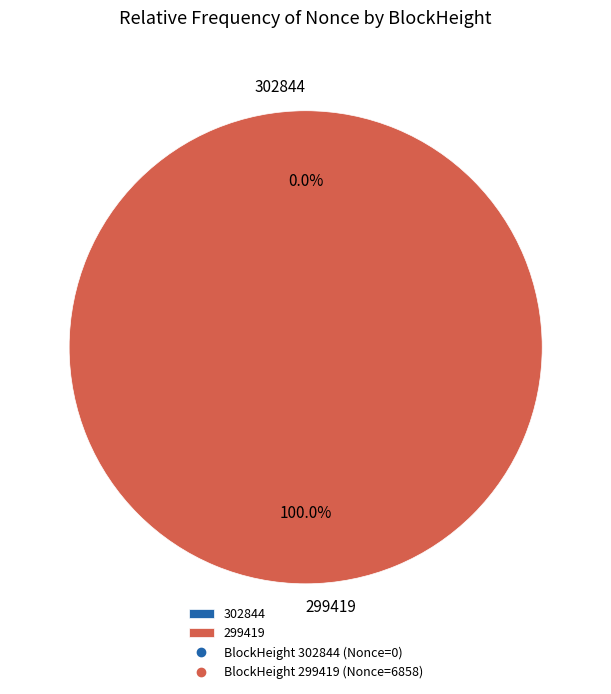

What percentage is NOT represented by 302844?

100.0%